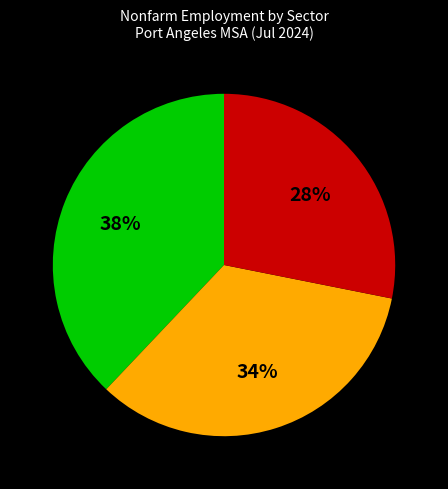

Count the number of slices in the pie.

3